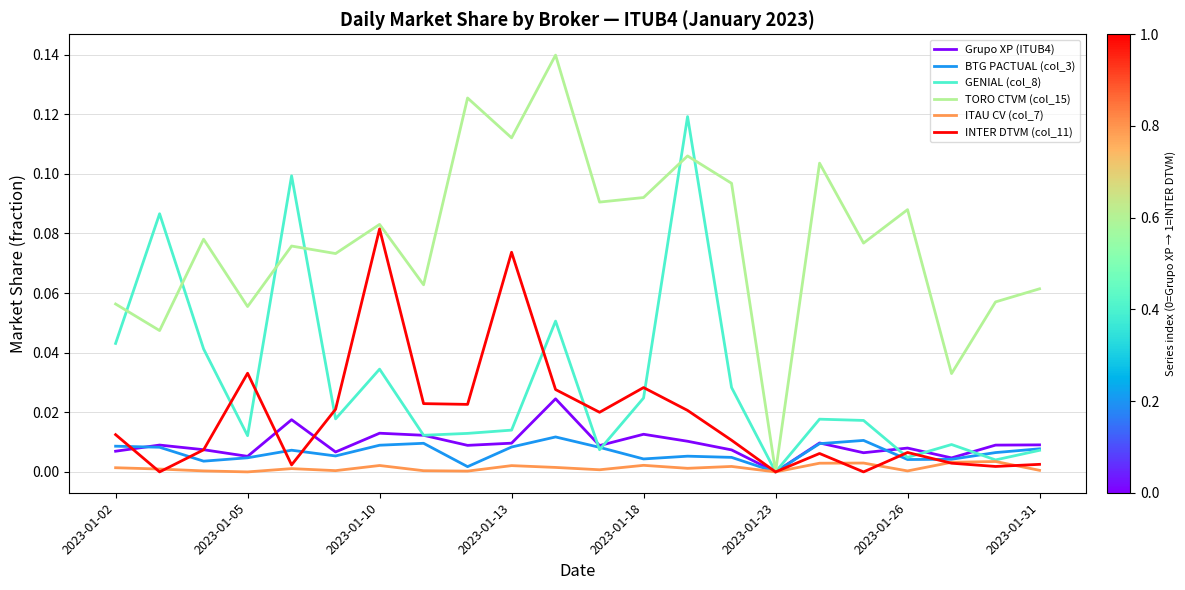

Which series has the largest total across all categories?

TORO CTVM (col_15)